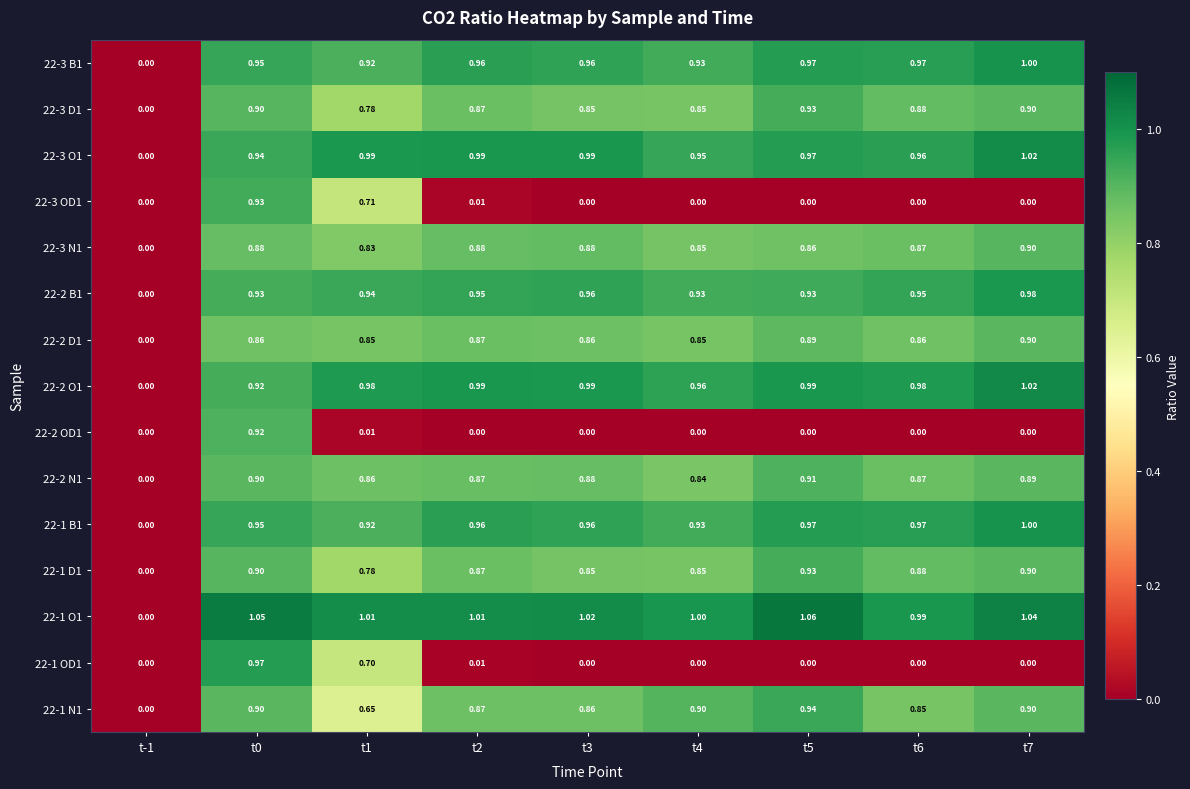

Is the value of 22-3 N1 at t5 greater than the value of 22-1 B1 at t4?

No